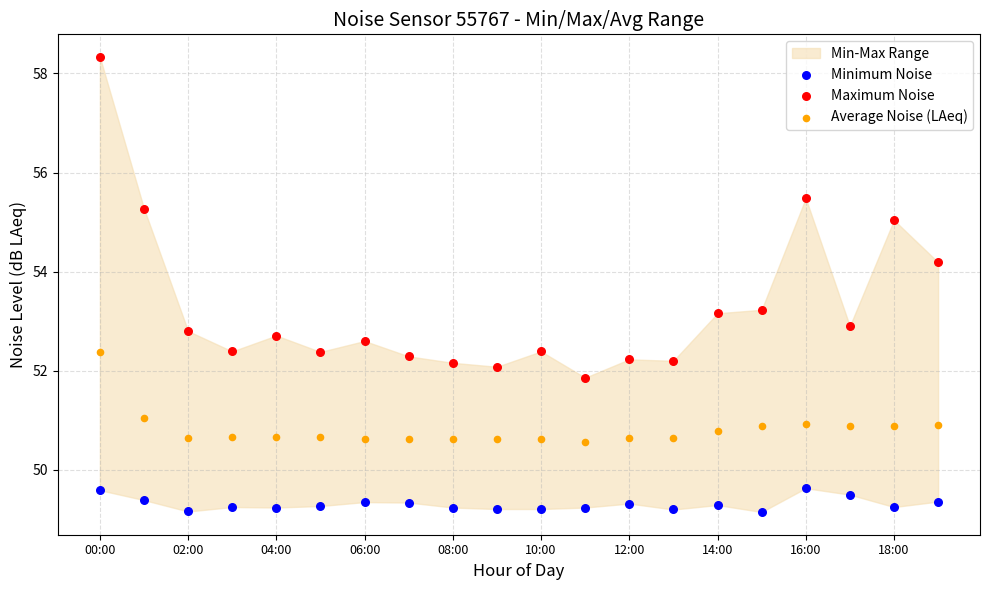

Which series contains the lowest Y value?

Minimum Noise